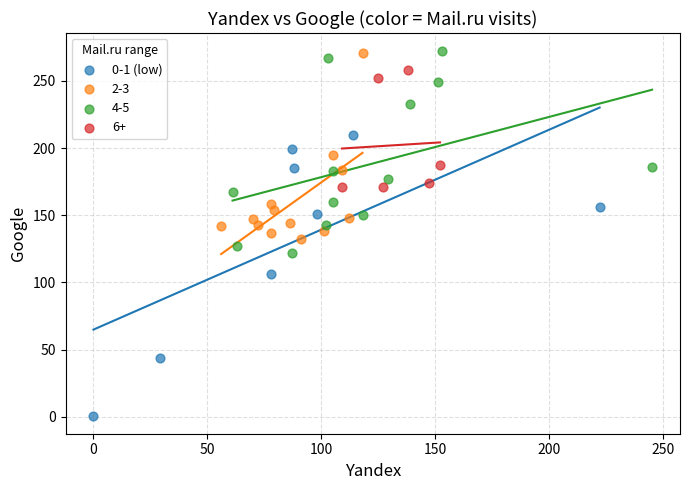

Which series has the largest Y range (max minus min)?

0-1 (low)